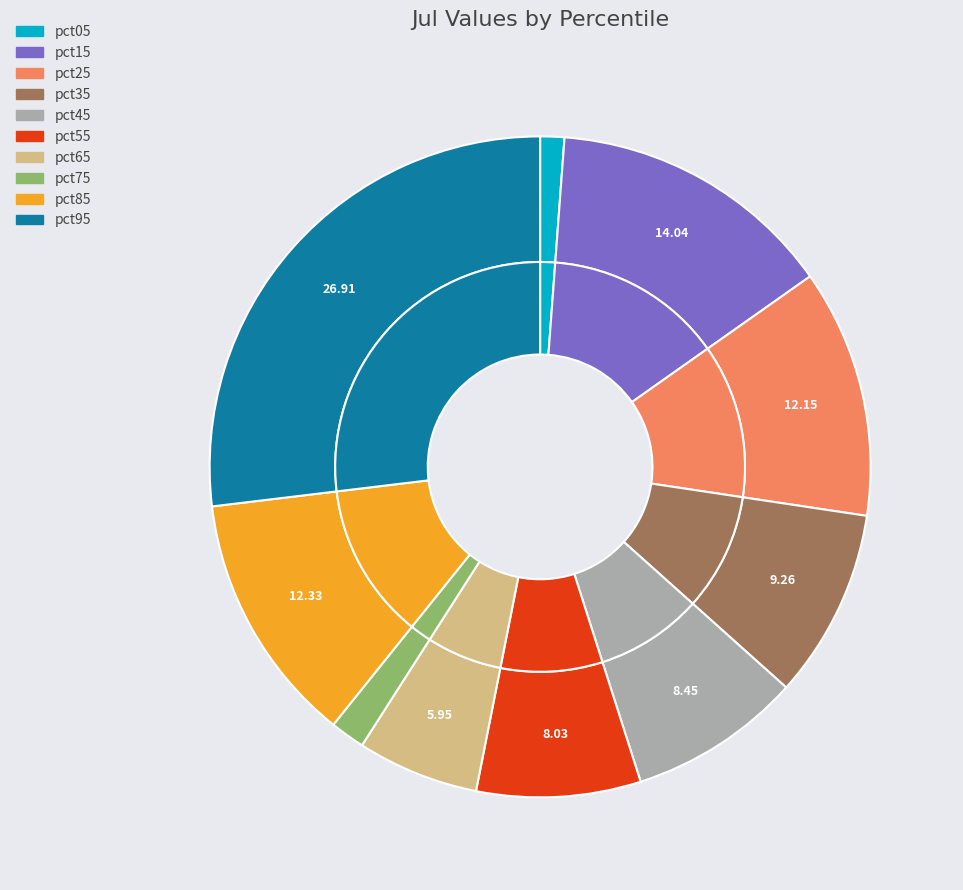

Which has a higher value, pct95 or pct75?

pct95